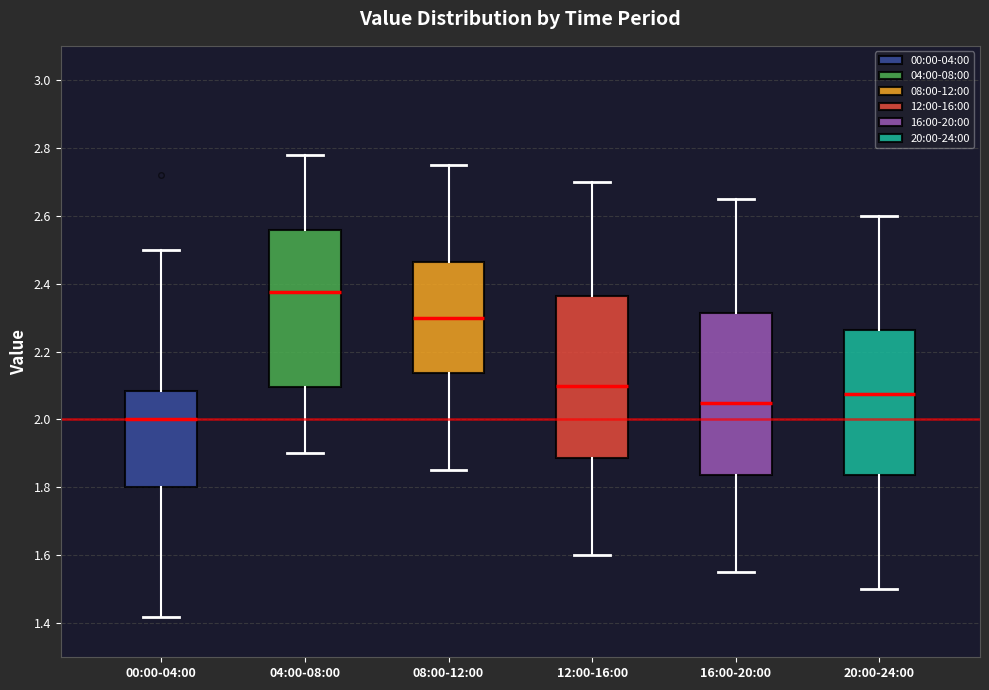

Reading left to right, transcribe this box plot: for each box, give where its median line is, the range the box spans, and where its two whiskers end, as read against the y-axis. The values are not printed on the chart, so give them approximately, as read against the axis.

00:00-04:00: median 2.00, box 1.80 to 2.08, whiskers 1.42 to 2.50
04:00-08:00: median 2.38, box 2.10 to 2.56, whiskers 1.90 to 2.78
08:00-12:00: median 2.30, box 2.14 to 2.46, whiskers 1.86 to 2.76
12:00-16:00: median 2.10, box 1.88 to 2.36, whiskers 1.60 to 2.70
16:00-20:00: median 2.06, box 1.84 to 2.32, whiskers 1.56 to 2.66
20:00-24:00: median 2.08, box 1.84 to 2.26, whiskers 1.50 to 2.60